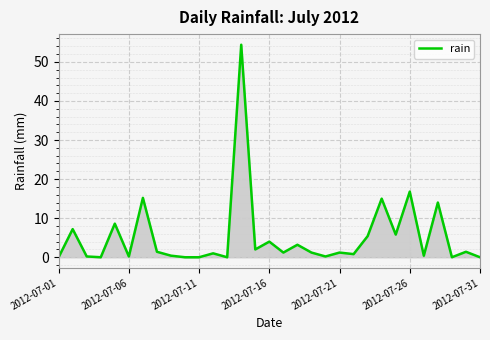

What is the difference between the maximum and minimum values?

54.4